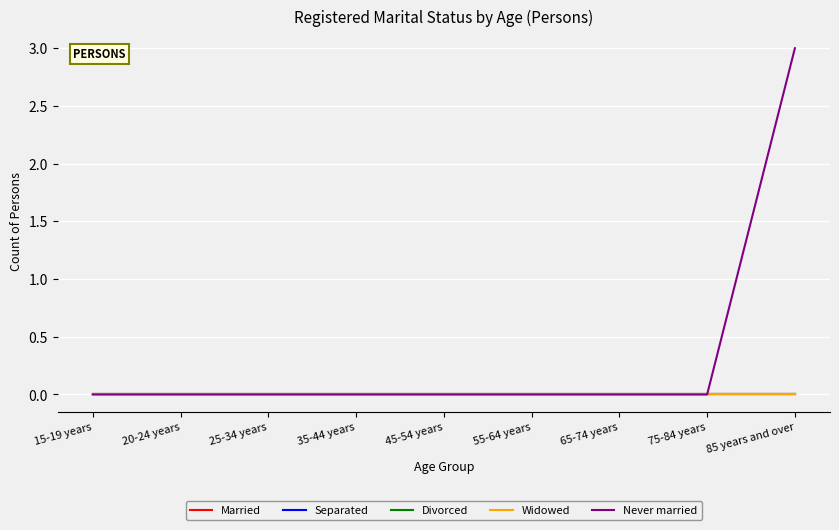

Which series has the largest range (max minus min)?

Never married